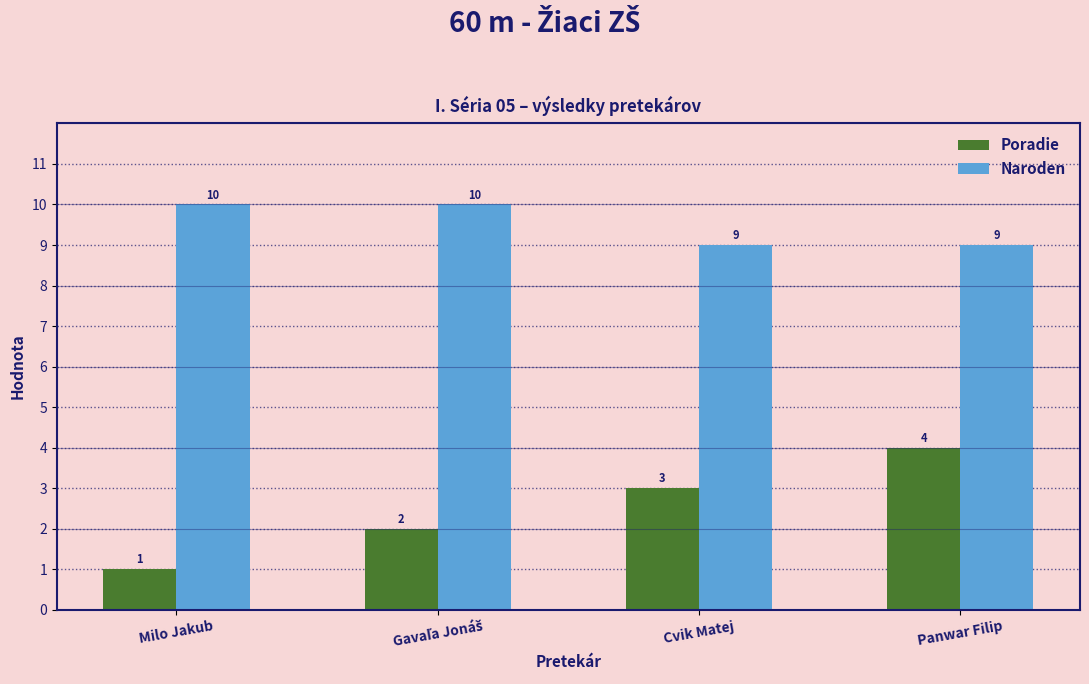

How many Naroden values are between 9 and 10?

4